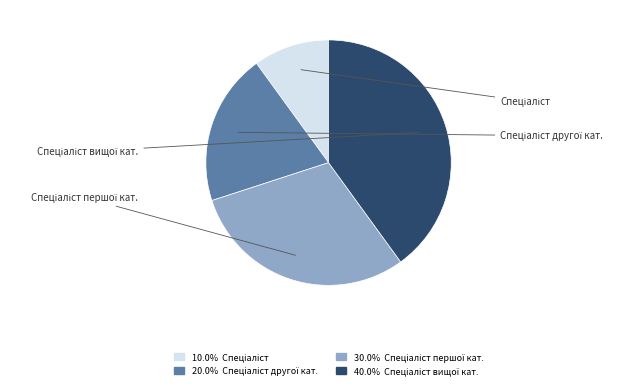

Is there any slice that represents more than half of the pie?

No